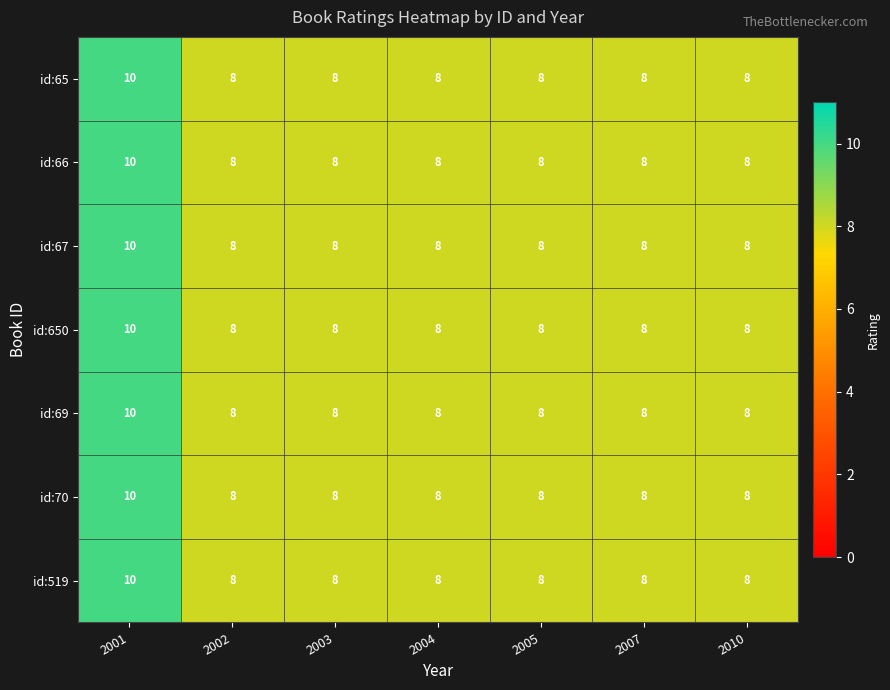

What is the total value across all series at 2005?

56